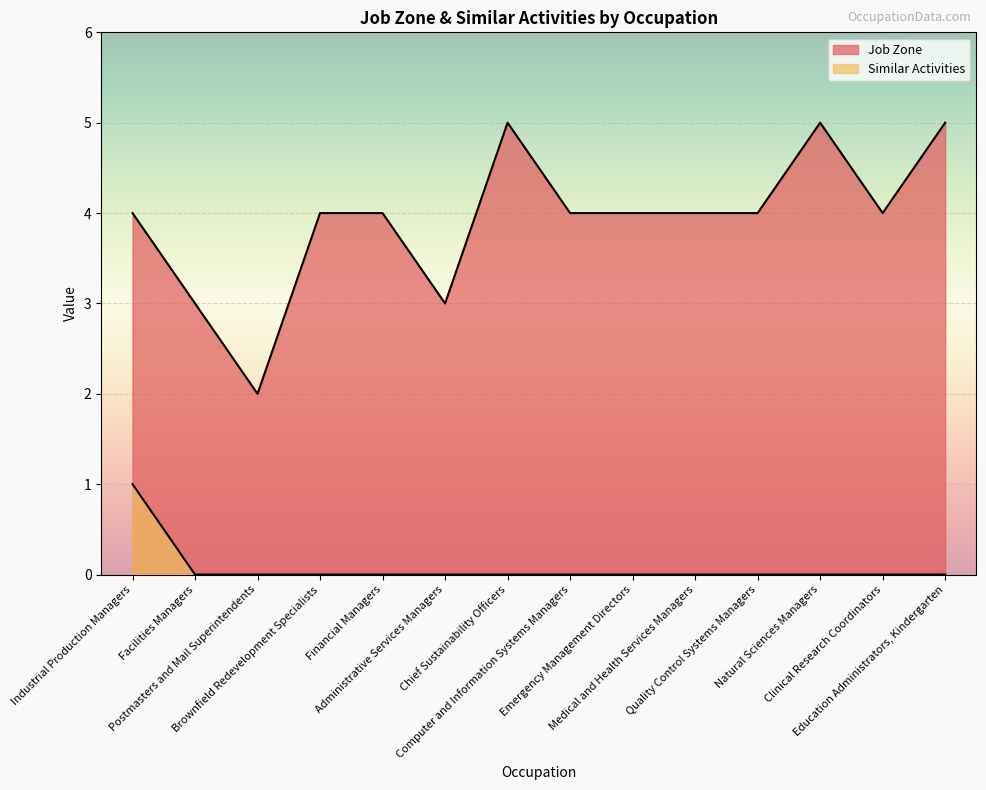

Where is the first local maximum for Job Zone?

Chief Sustainability Officers